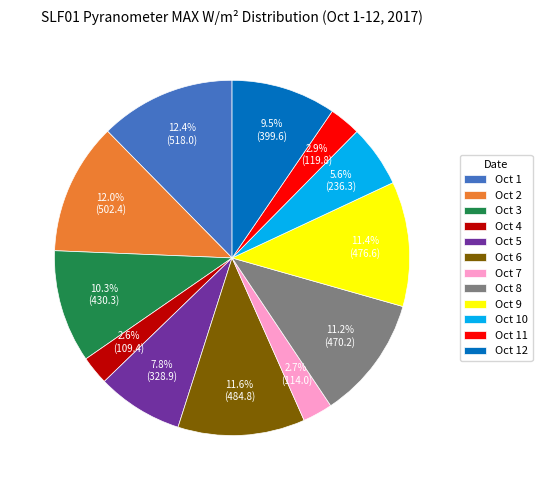

To the nearest percent, what is the difference between the Oct 8 and Oct 3 slice percentages?

1%